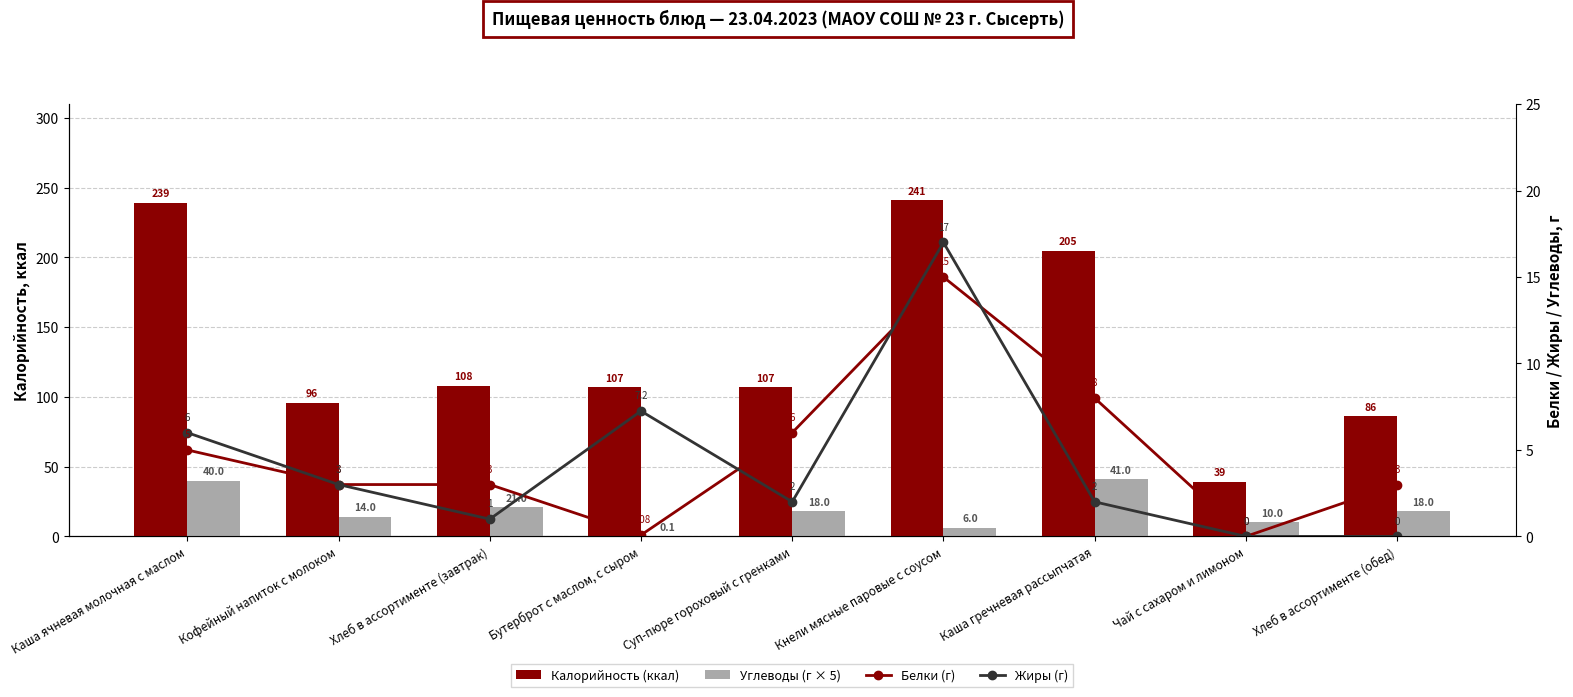

At Кофейный напиток с молоком, list the series in order from largest to smallest.

Калорийность (ккал), Углеводы (г × 5), Белки (г), Жиры (г)